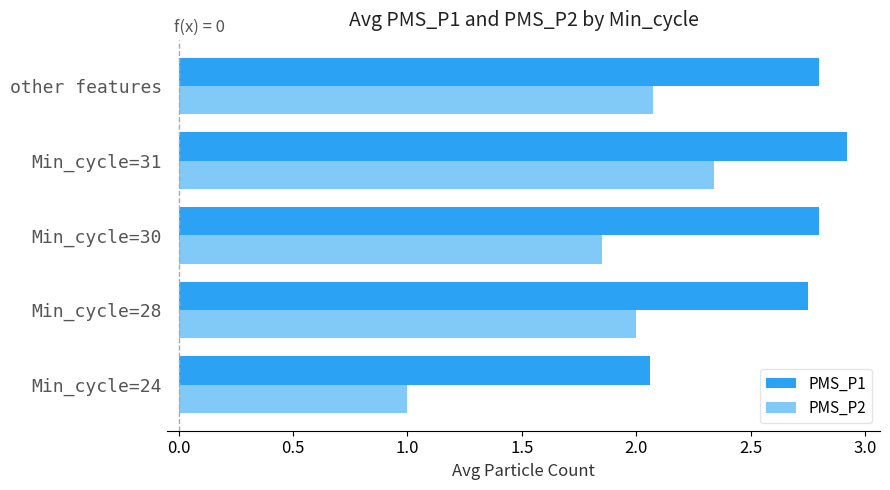

List the series in order of their overall mean, lowest first.

PMS_P2, PMS_P1